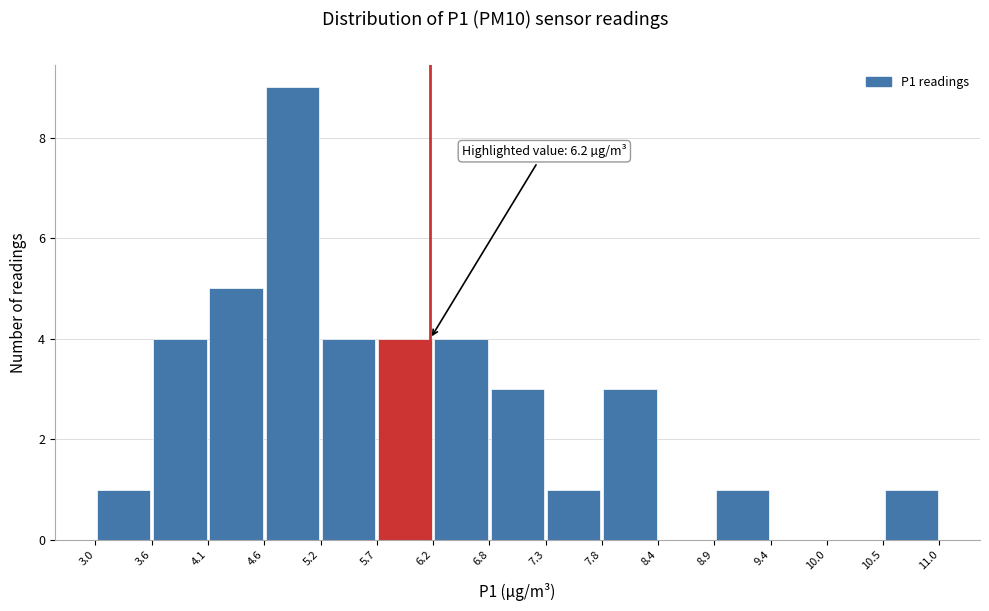

Which range on the x-axis has the tallest bar?

4.6 to 5.2